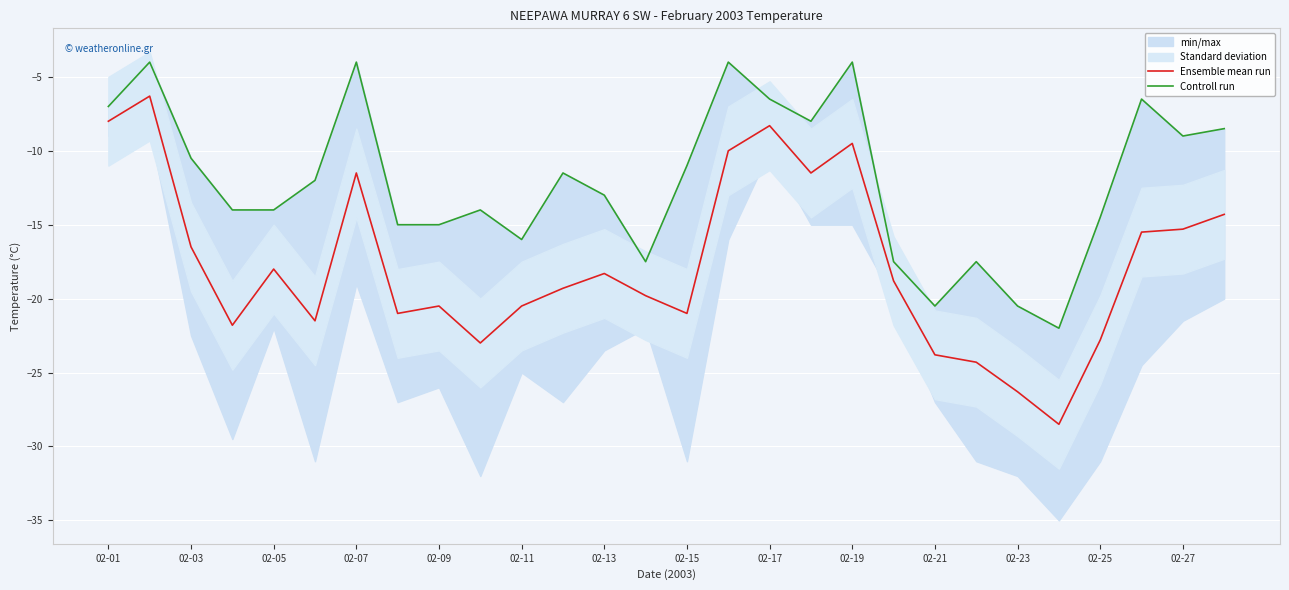

At 02-01, list the series in order from smallest to largest.

Ensemble mean run, Controll run